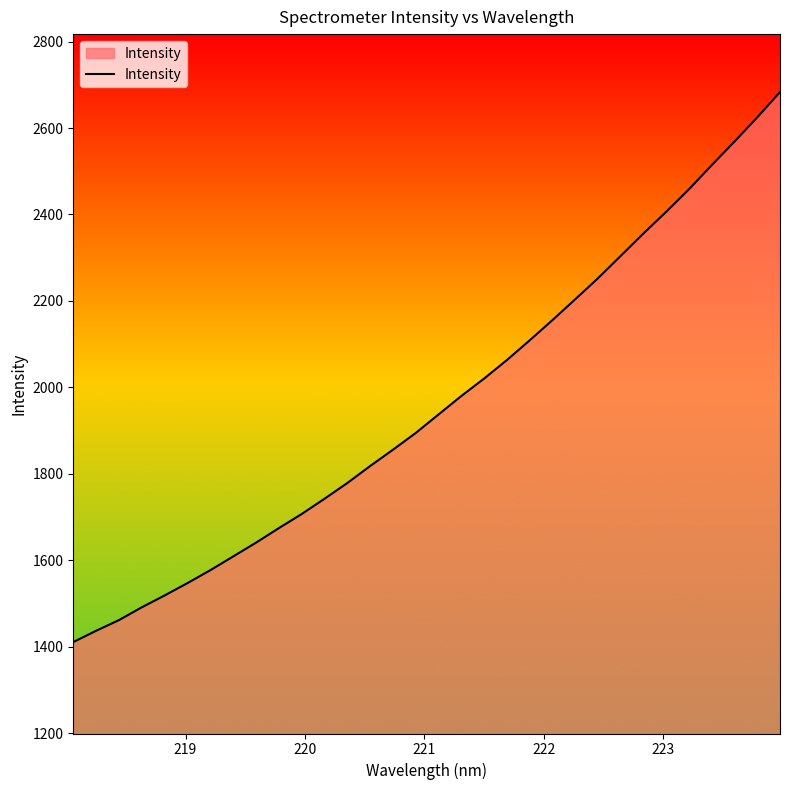

What is the difference between the maximum and minimum values?

1272.7